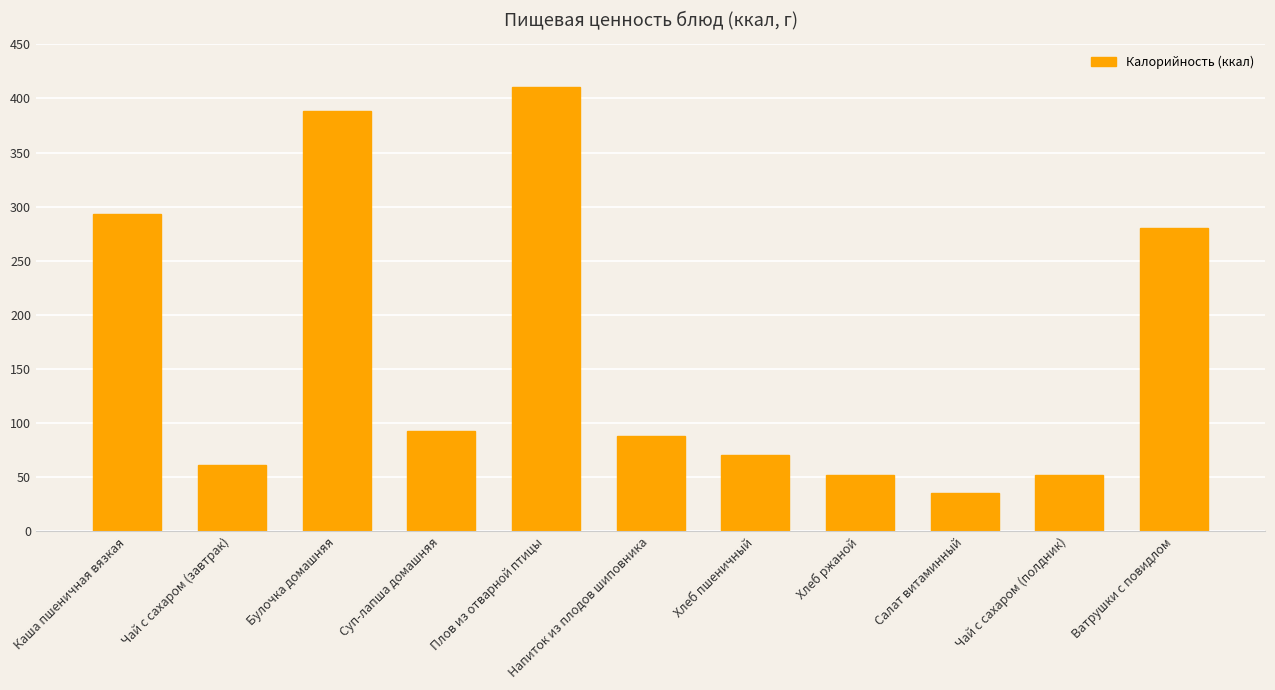

What is the difference between the values at Напиток из плодов шиповника and Булочка домашняя?

300.6